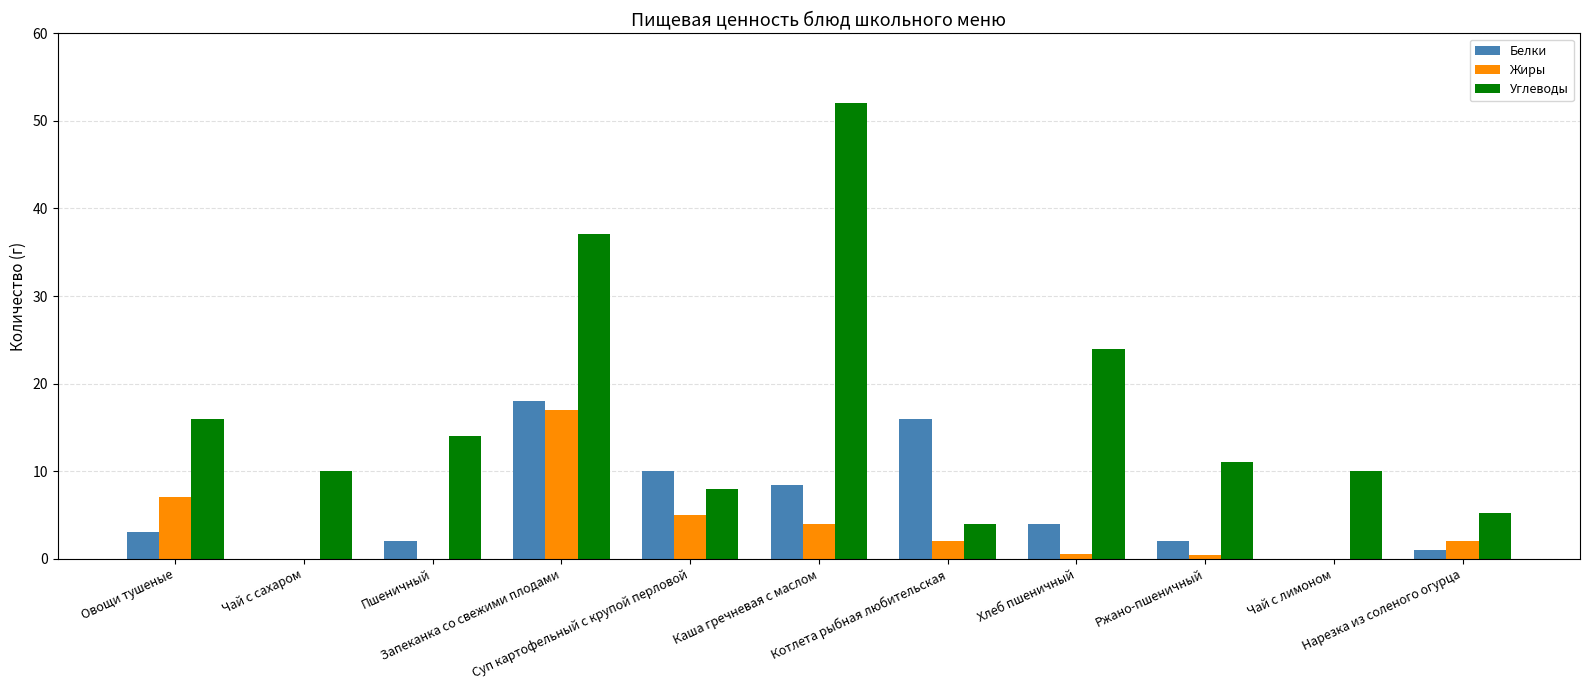

What are all the series names shown in the legend?

Белки, Жиры, Углеводы